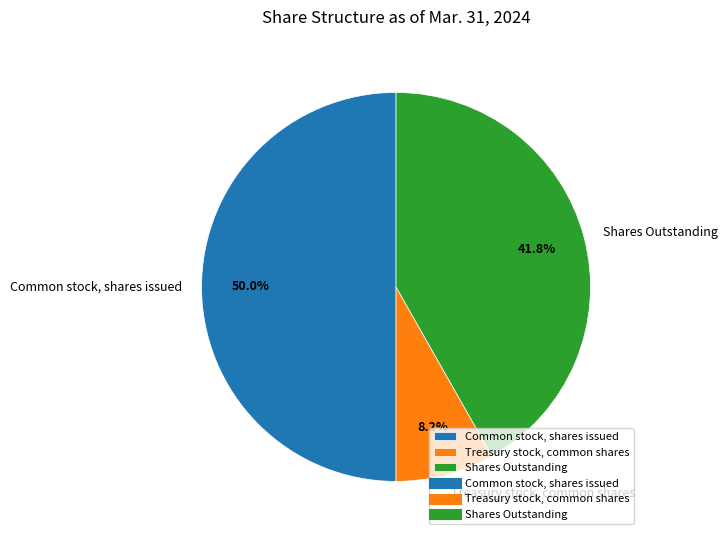

To the nearest percent, what is the average slice percentage?

33%